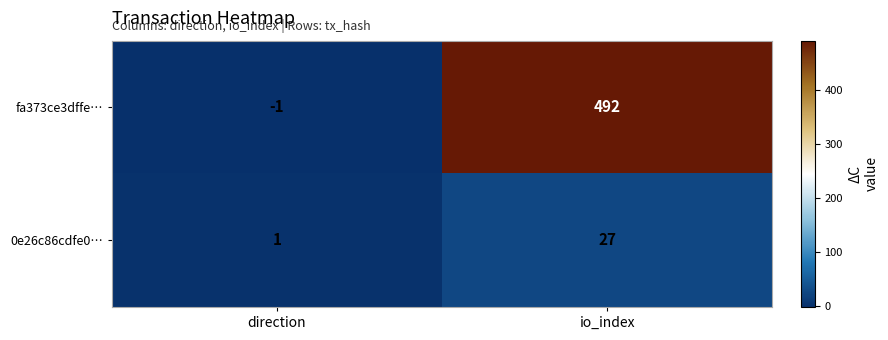

Reading left to right, list all the values displayed in this chart.

fa373ce3dffe…: -1	492
0e26c86cdfe0…: 1	27